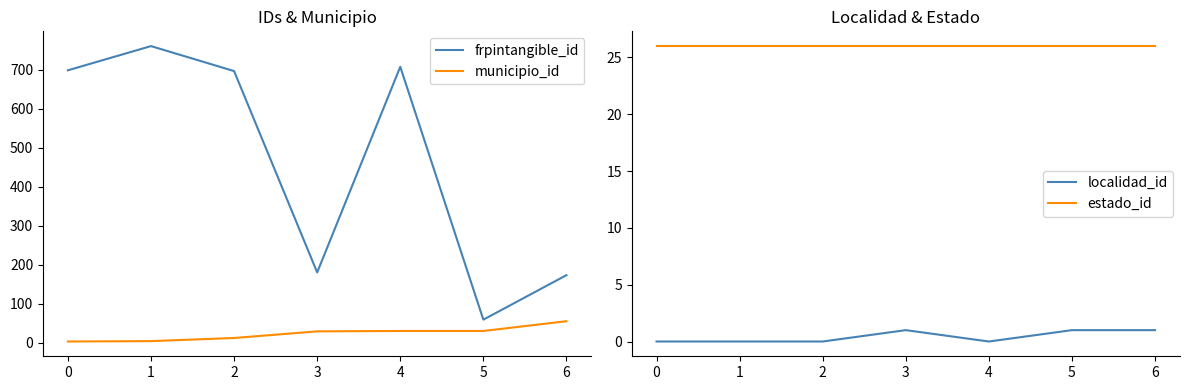

The estado_id series shows 26 at 3. True or false?

True